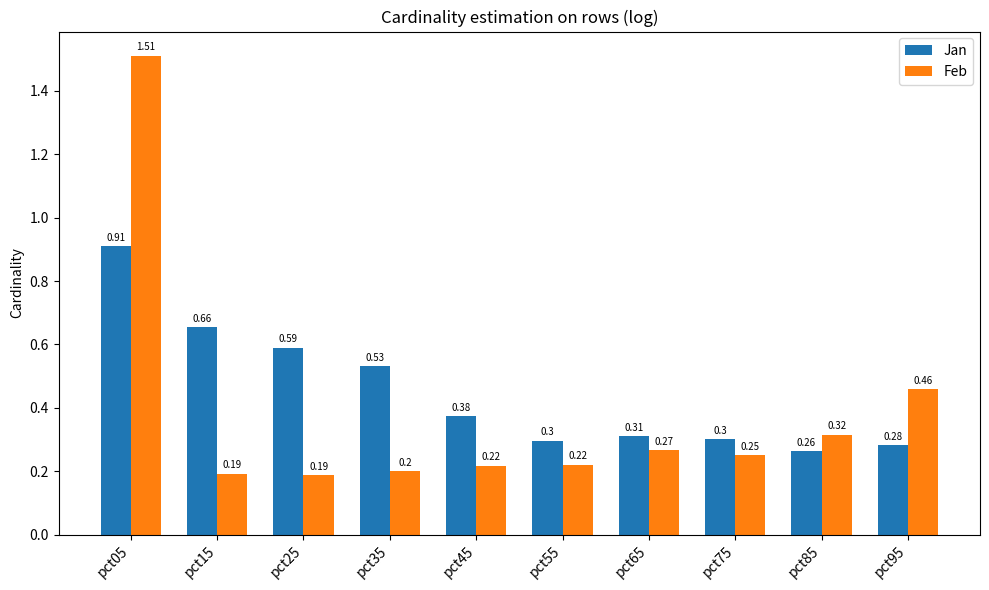

Does the chart contain any negative values?

No